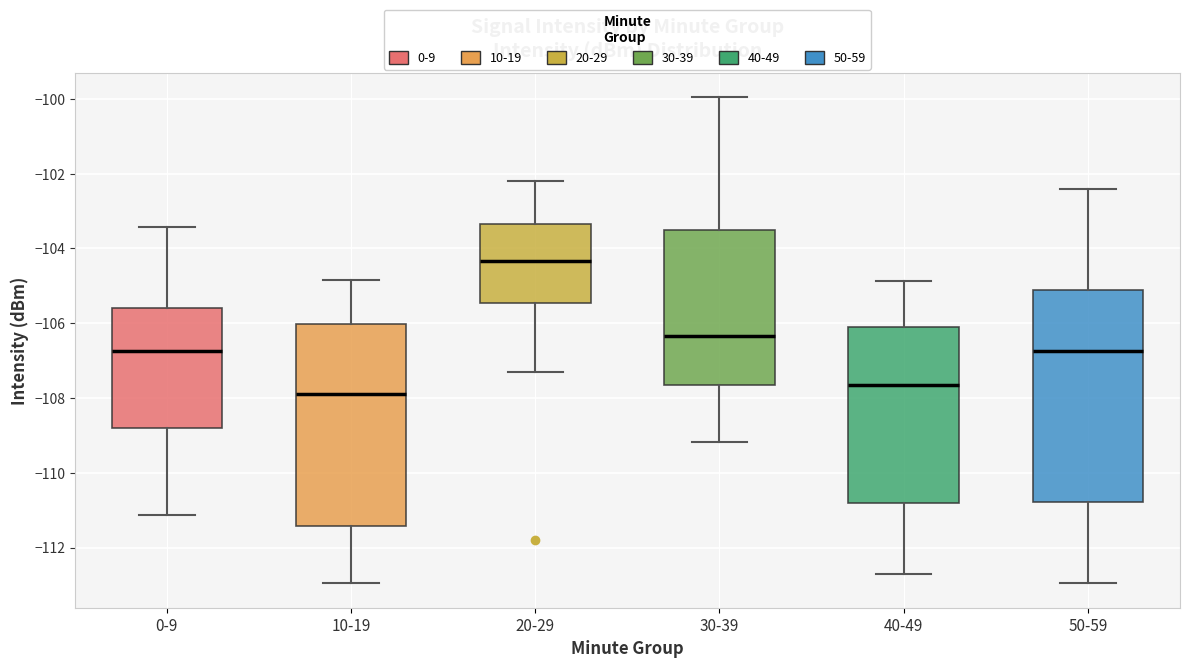

Which box's median line is the highest?

20-29